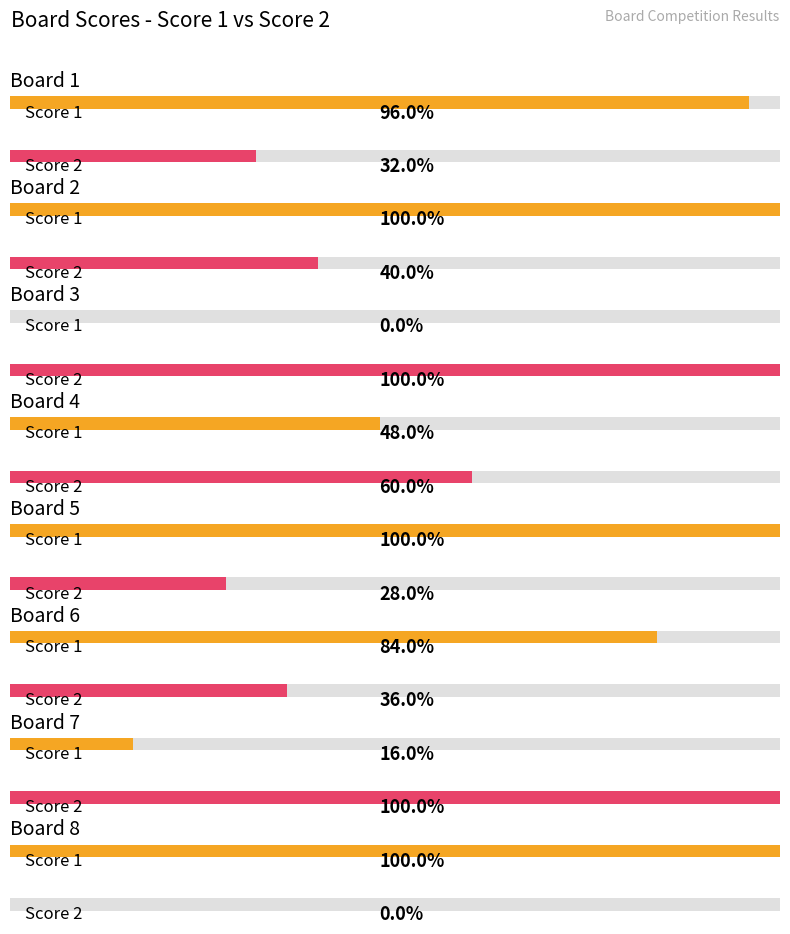

Are the bars horizontal?

Yes